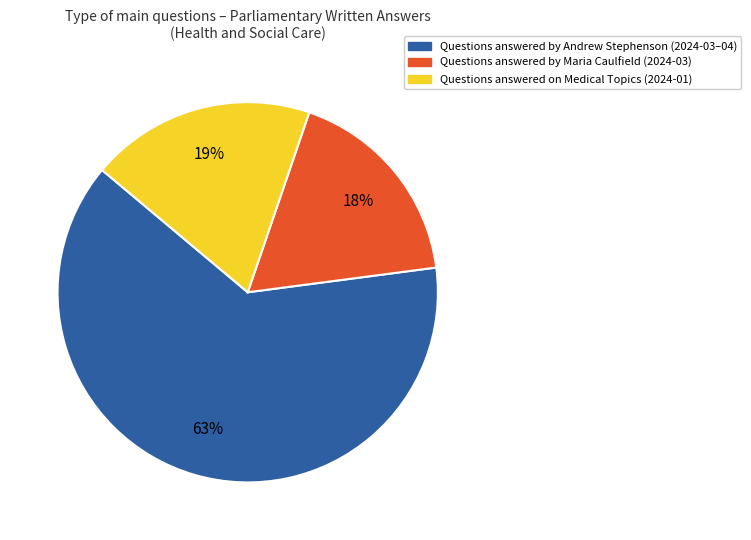

Is it true that Questions answered on Medical Topics (2024-01) is 31% of the pie?

False